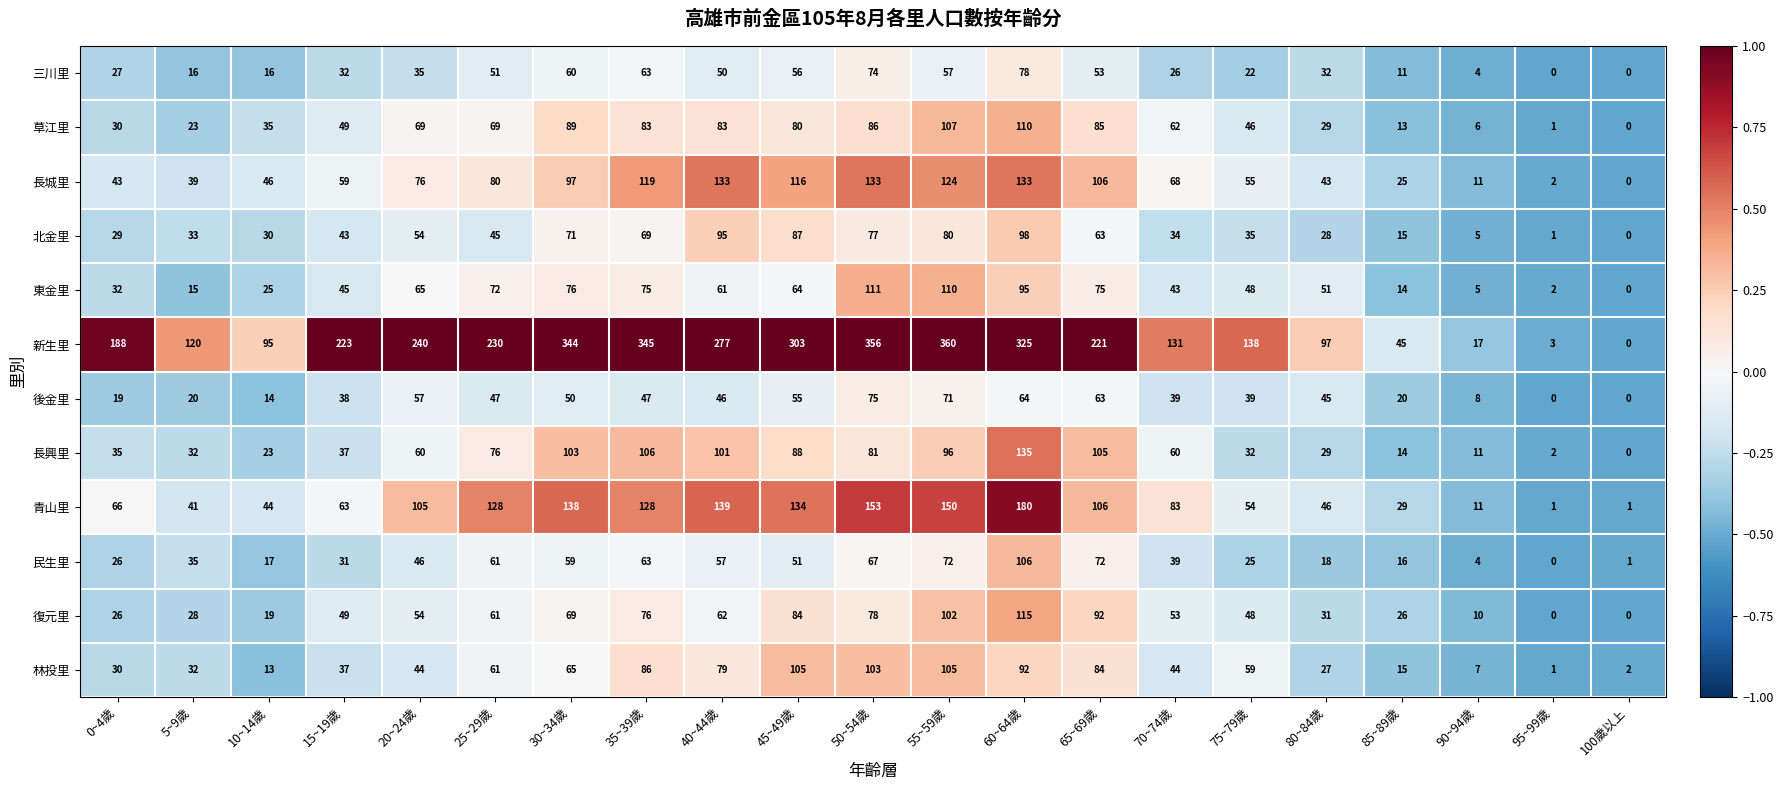

At which category does the chart reach its peak across all series?

55~59歲